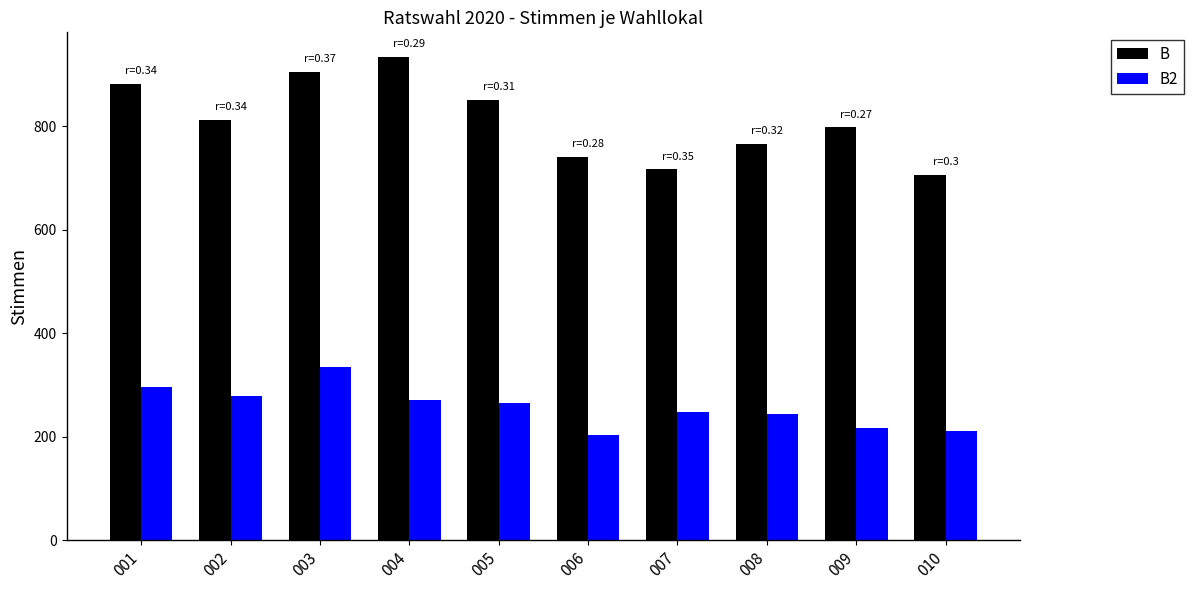

At which label is B closest to 820?

002